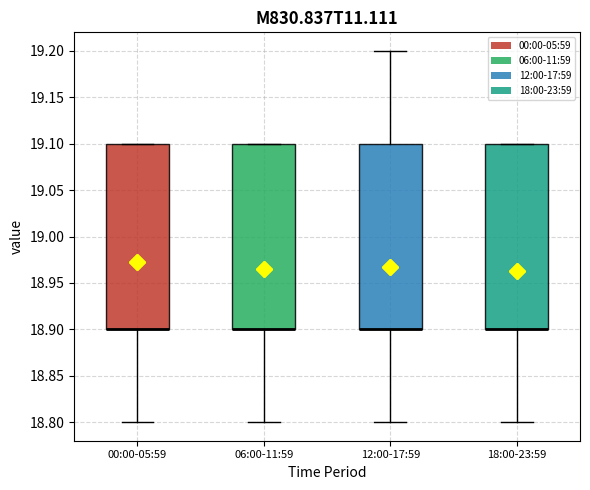

Reading left to right, transcribe this box plot: for each box, give where its median line is, the range the box spans, and where its two whiskers end, as read against the y-axis. The values are not printed on the chart, so give them approximately, as read against the axis.

00:00-05:59: median 18.9 (drawn on the box's lower edge), box 18.9 to 19.1, whiskers 18.8 to 19.1
06:00-11:59: median 18.9 (drawn on the box's lower edge), box 18.9 to 19.1, whiskers 18.8 to 19.1
12:00-17:59: median 18.9 (drawn on the box's lower edge), box 18.9 to 19.1, whiskers 18.8 to 19.2
18:00-23:59: median 18.9 (drawn on the box's lower edge), box 18.9 to 19.1, whiskers 18.8 to 19.1